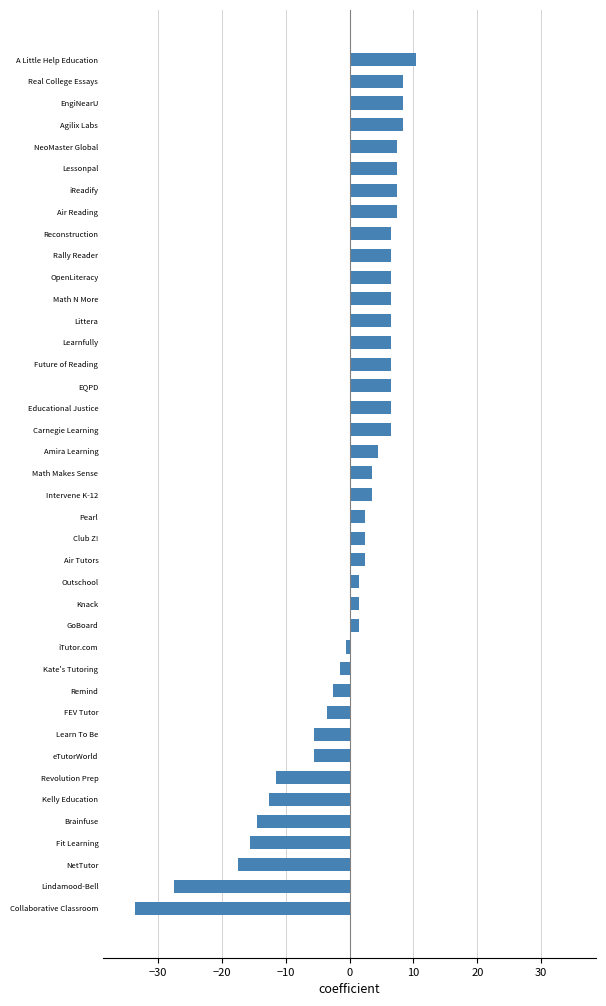

The chart shows a value of 2.9 at Reconstruction. True or false?

False